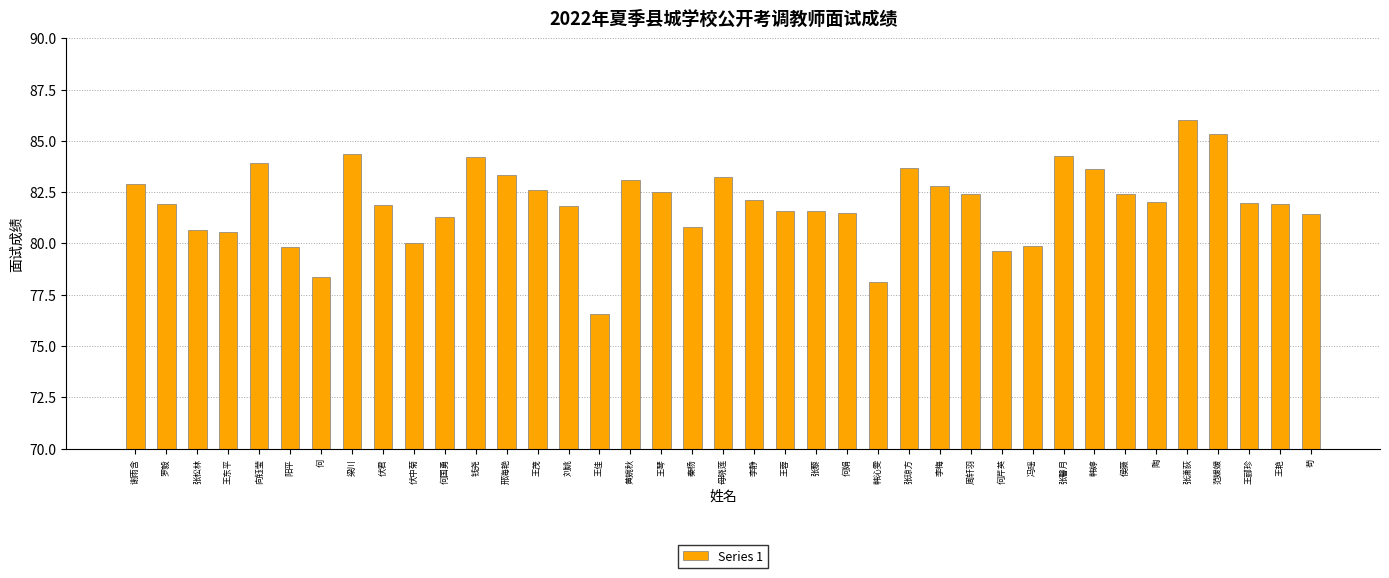

What is the difference between the second highest and second lowest values?

7.2